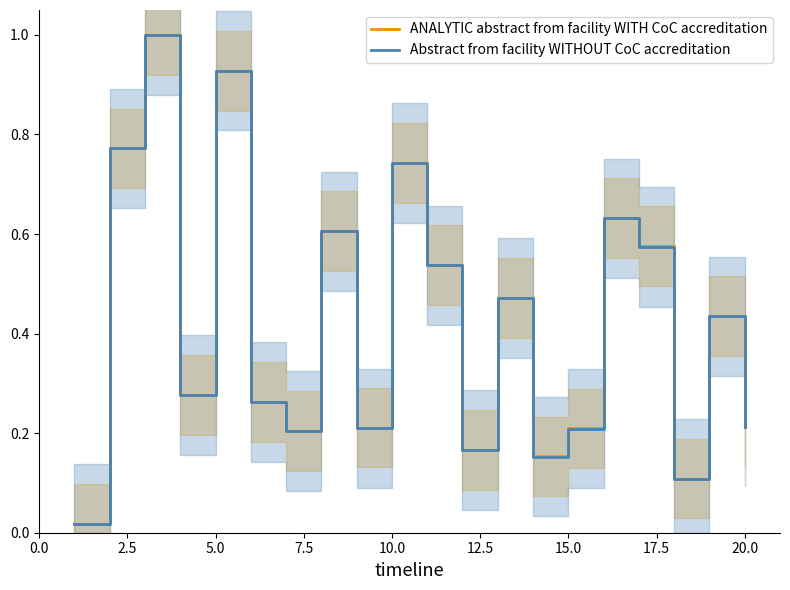

Is it true that Abstract from facility WITHOUT CoC accreditation equals 0.1 at 15.0?

False